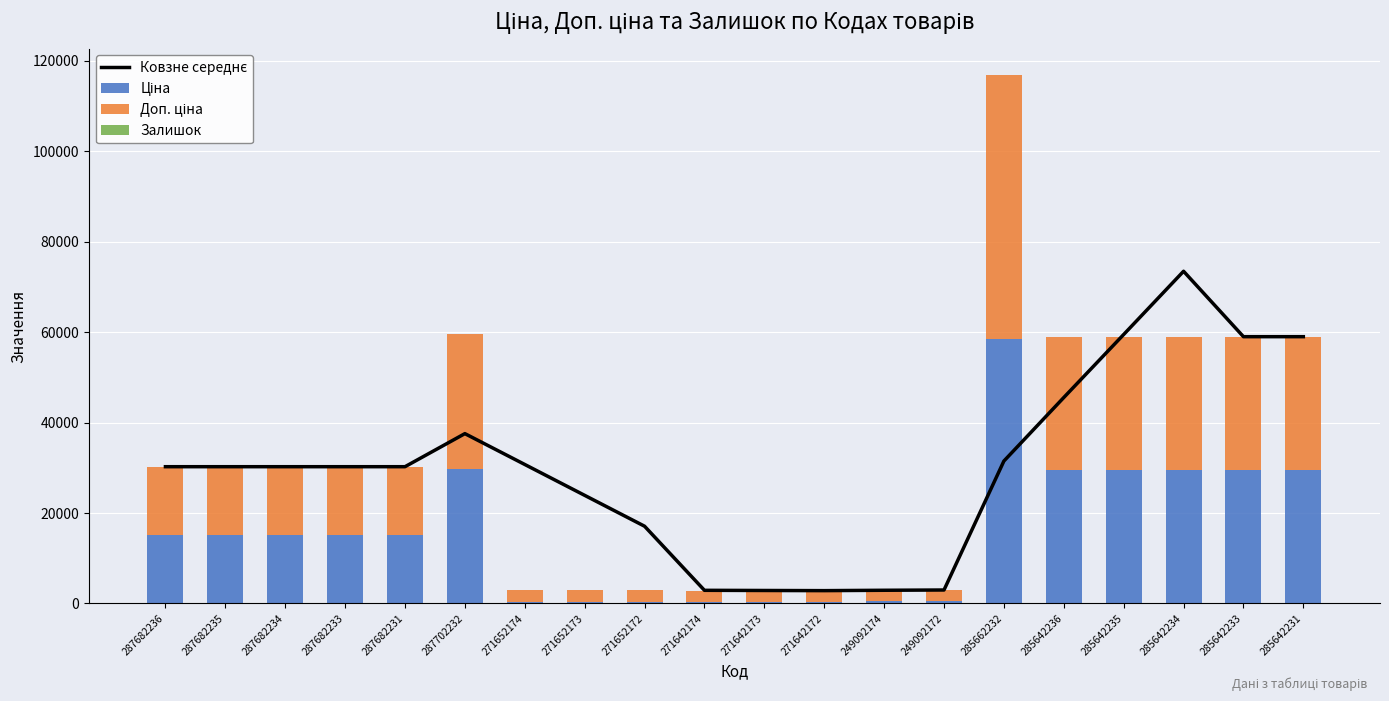

What is the sum of the Ковзне середнє values at 287682234 and 271652172?

47317.0